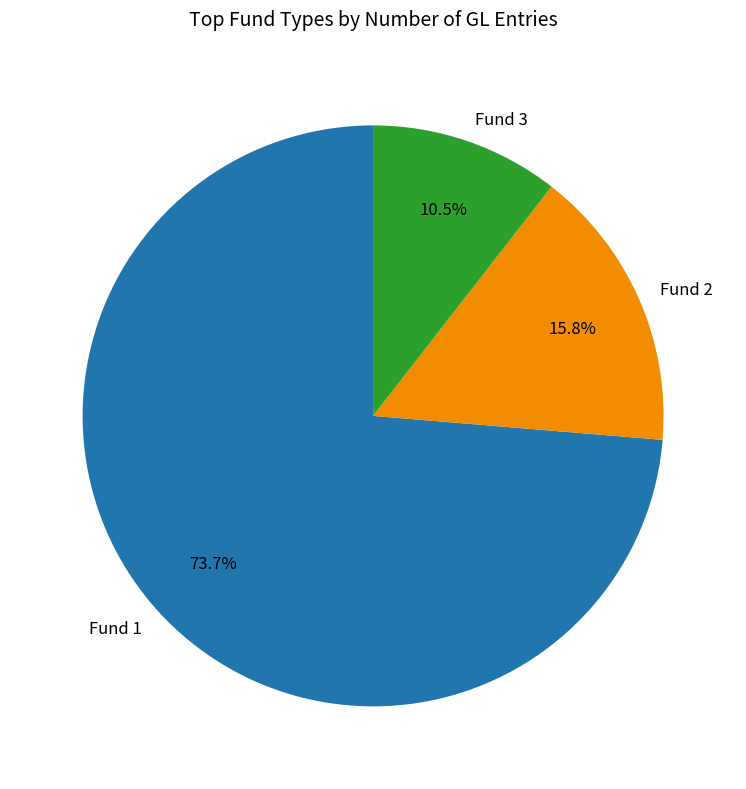

Which category accounts for the majority?

Fund 1